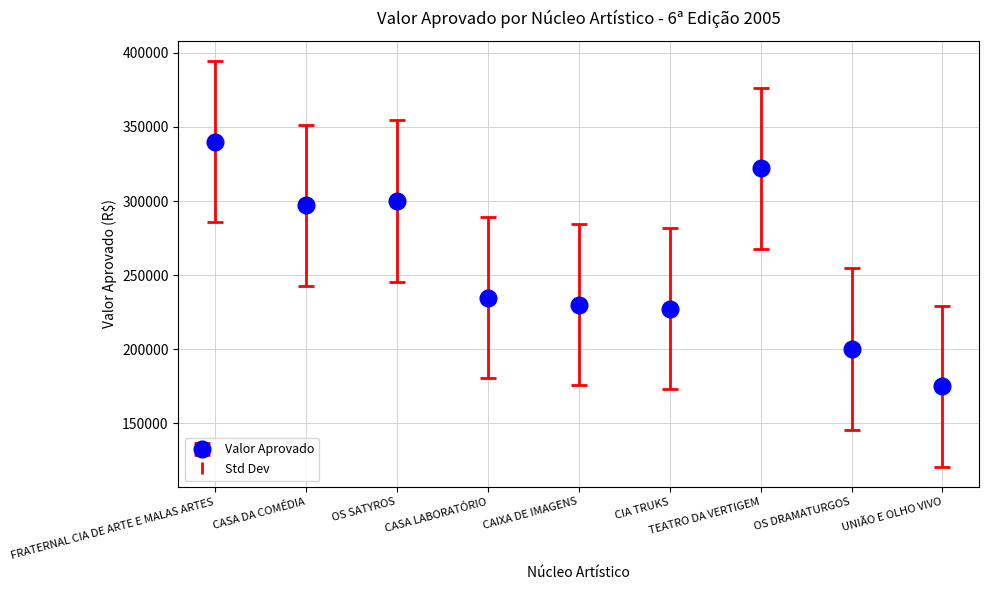

What is the average value?

258463